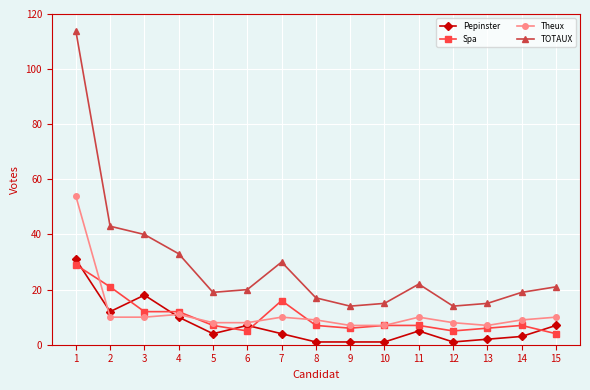

At which category is the sum across all series the highest?

1